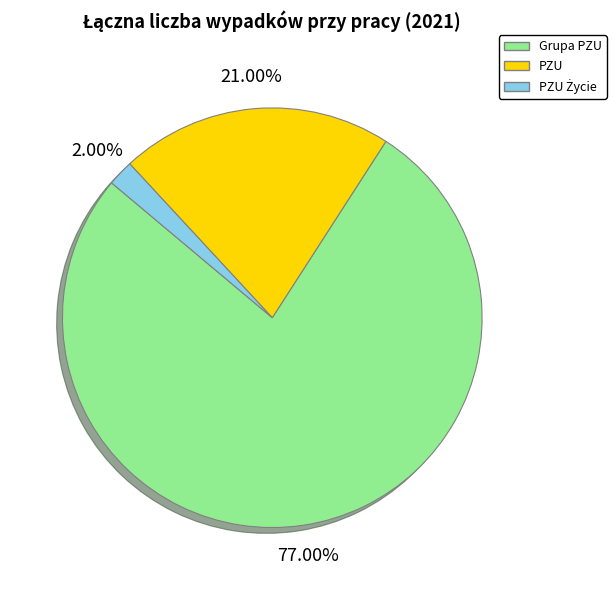

Combined, do PZU and Grupa PZU account for over 50%?

Yes